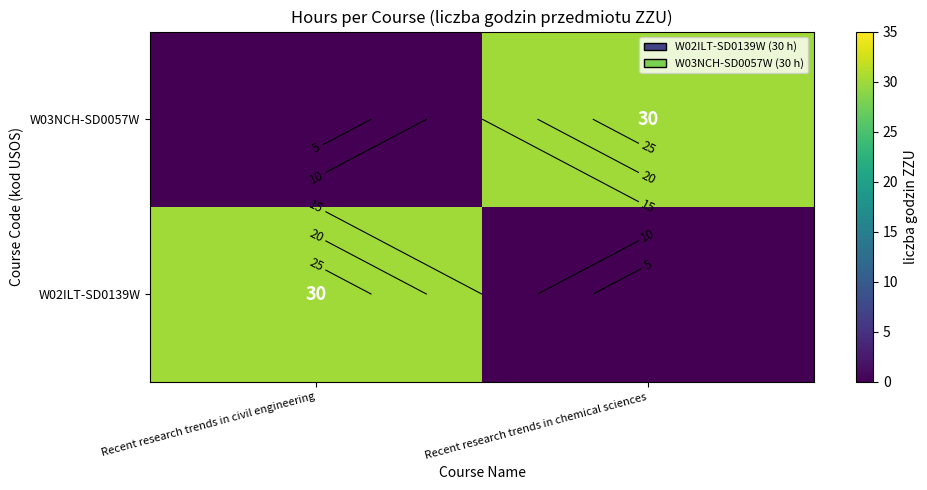

What is the difference between the maximum and minimum values in the W03NCH-SD0057W series?

30